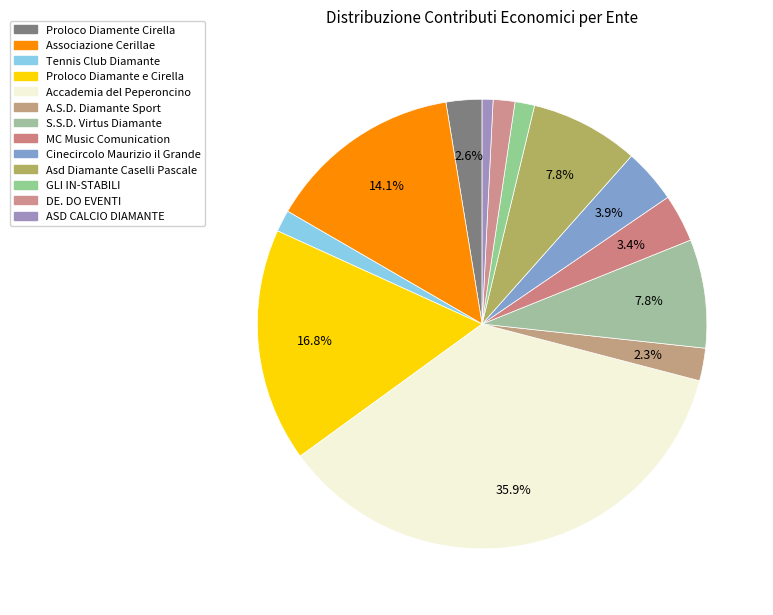

Between DE. DO EVENTI and Cinecircolo Maurizio il Grande, which is larger?

Cinecircolo Maurizio il Grande